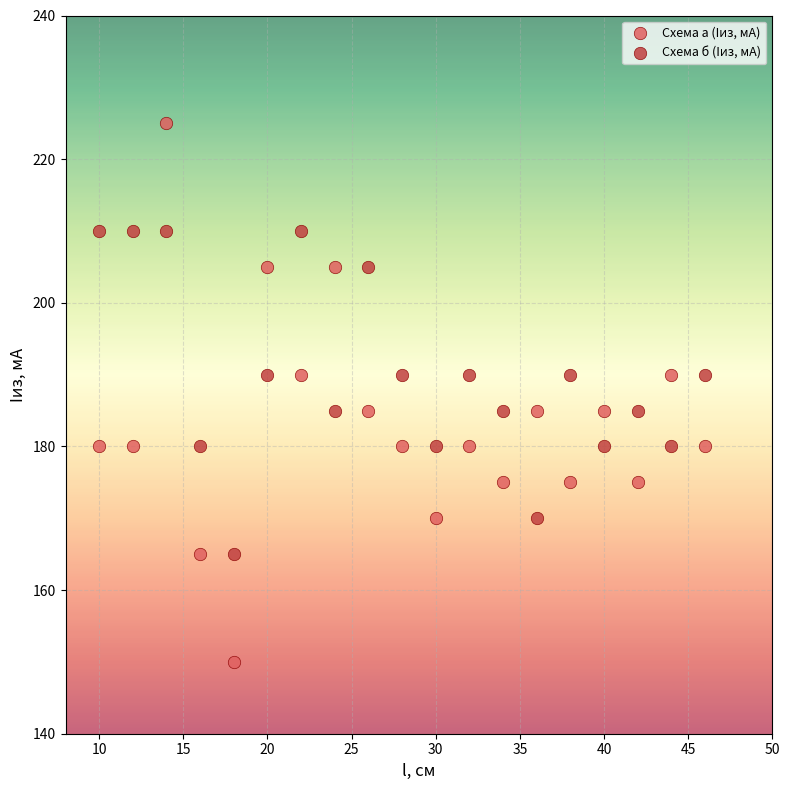

Across all data points, what is the range of X values (max minus min)?

36